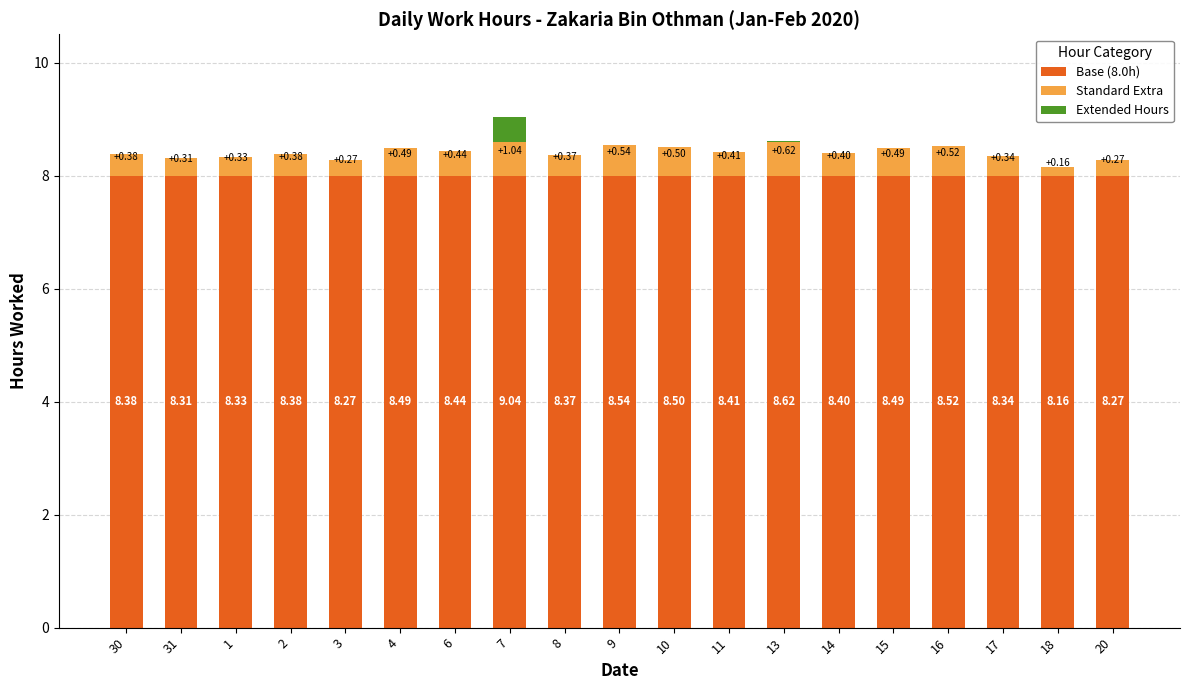

List the series in order of their peak value, highest first.

Base (8.0h), Standard Extra, Extended Hours